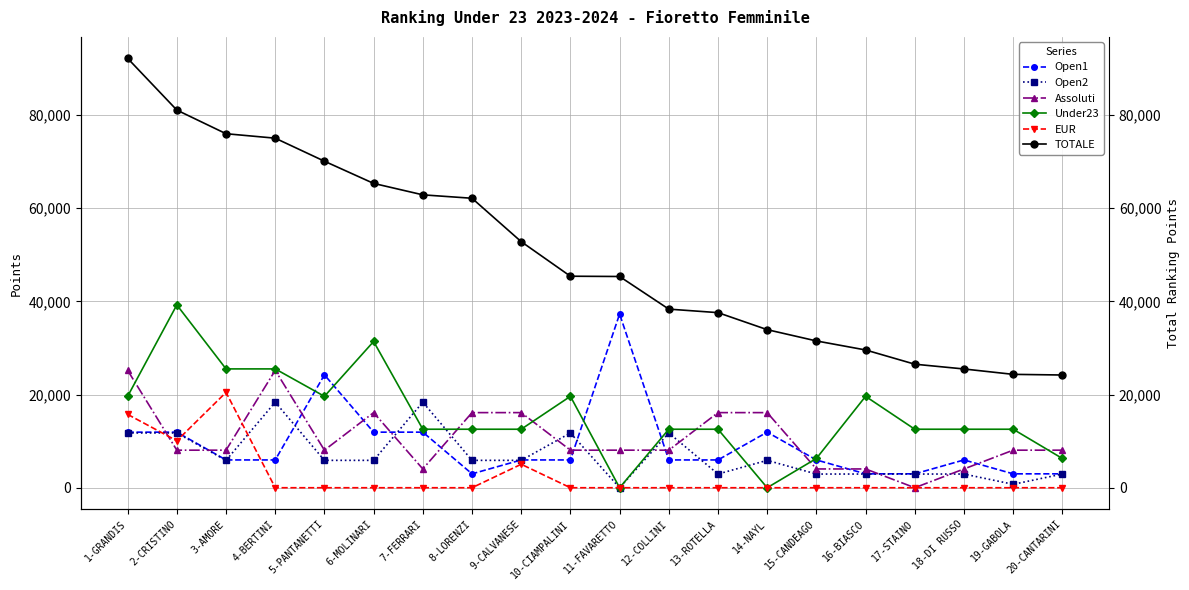

Which series has the widest spread of values?

TOTALE